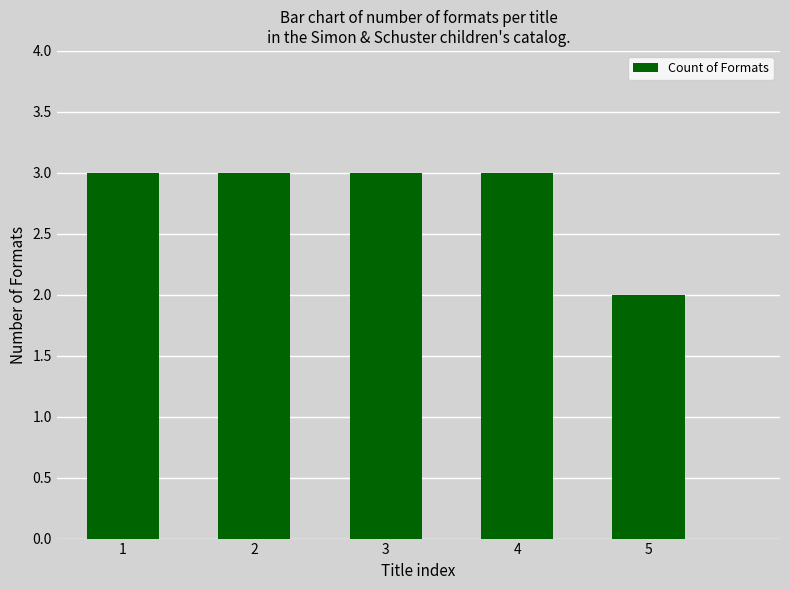

What is the value of the 2nd bar from the left?

3